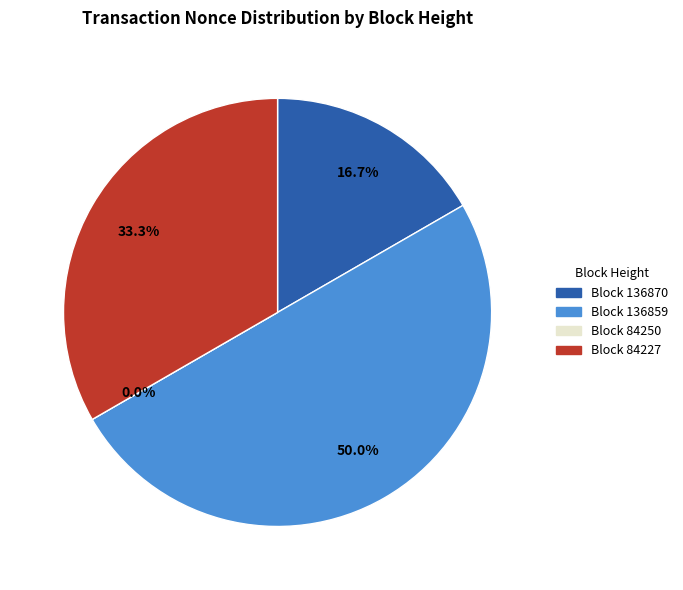

Between 84227 and 84250, which is larger?

84227